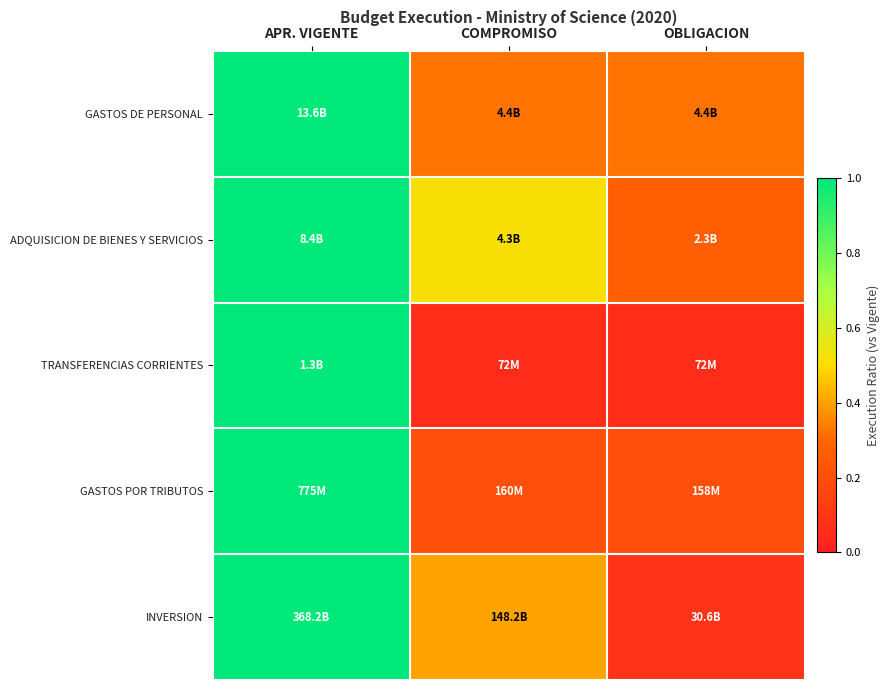

Between OBLIGACION and COMPROMISO, which is larger?

OBLIGACION